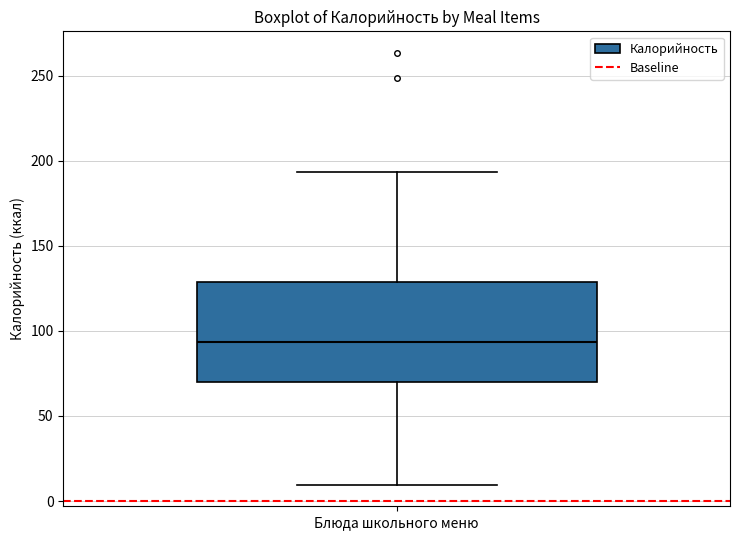

Where does the lower whisker of the box for Блюда школьного меню end on the y-axis? The values are not printed on the chart, so give them approximately, as read against the axis.

10